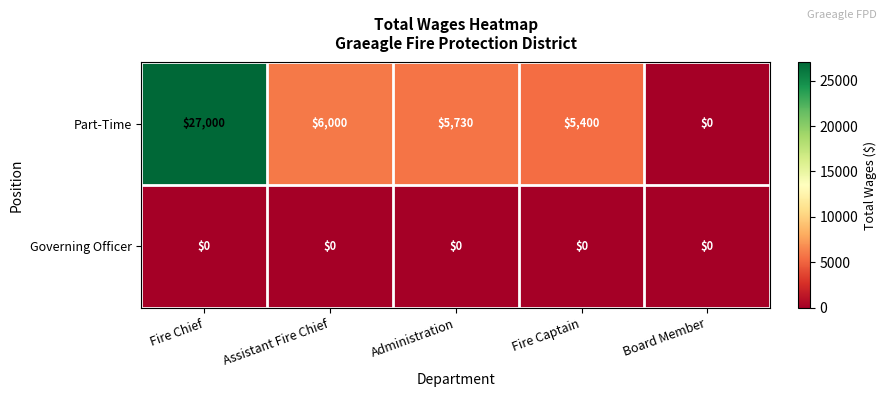

Reading left to right, list all the values displayed in this chart.

Part-Time: Fire Chief=27000	Assistant Fire Chief=6000	Administration=5730	Fire Captain=5400	Board Member=0
Governing Officer: Fire Chief=0	Assistant Fire Chief=0	Administration=0	Fire Captain=0	Board Member=0